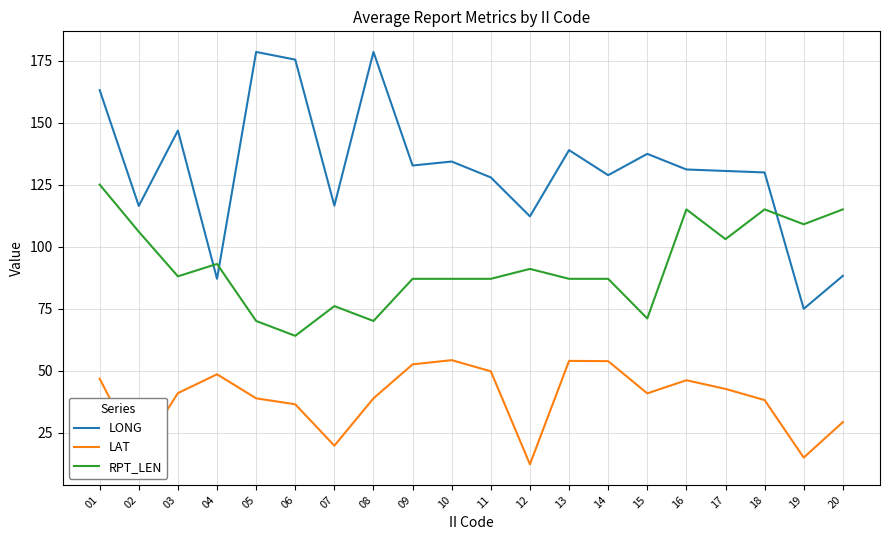

What is the highest value of the RPT_LEN series?

125.0